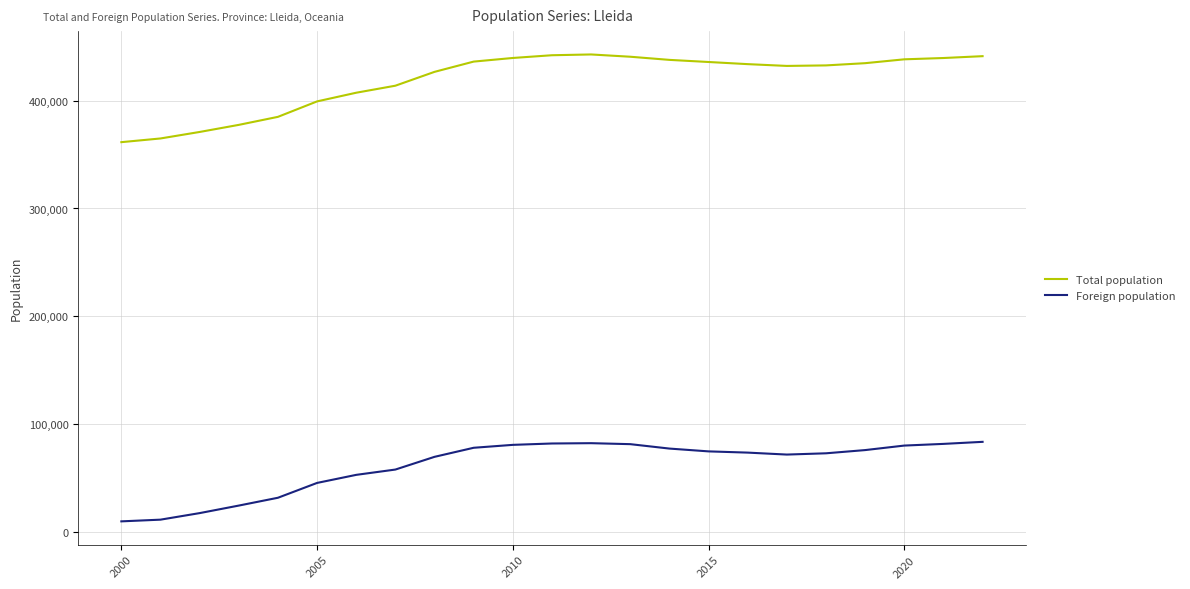

Rank the series by their maximum value, from highest to lowest.

Total population, Foreign population